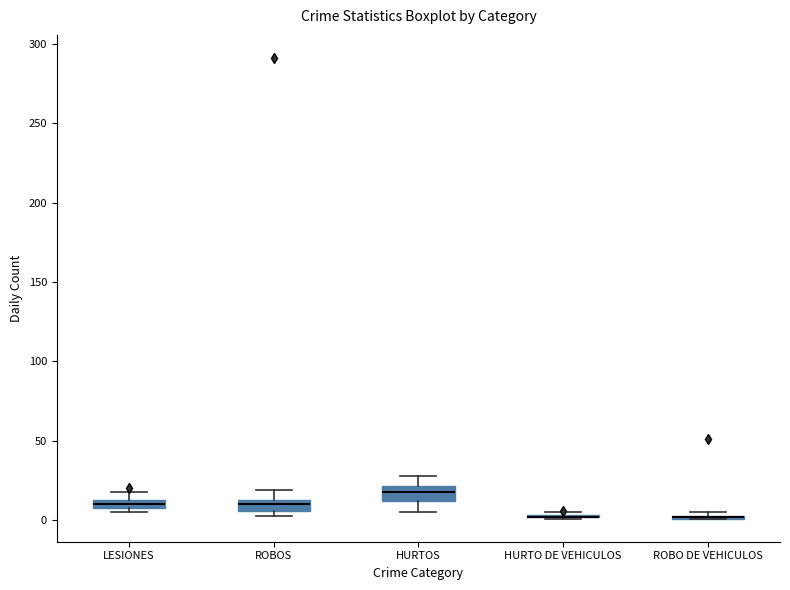

Where does the upper whisker of the box for LESIONES end on the y-axis? The values are not printed on the chart, so give them approximately, as read against the axis.

20